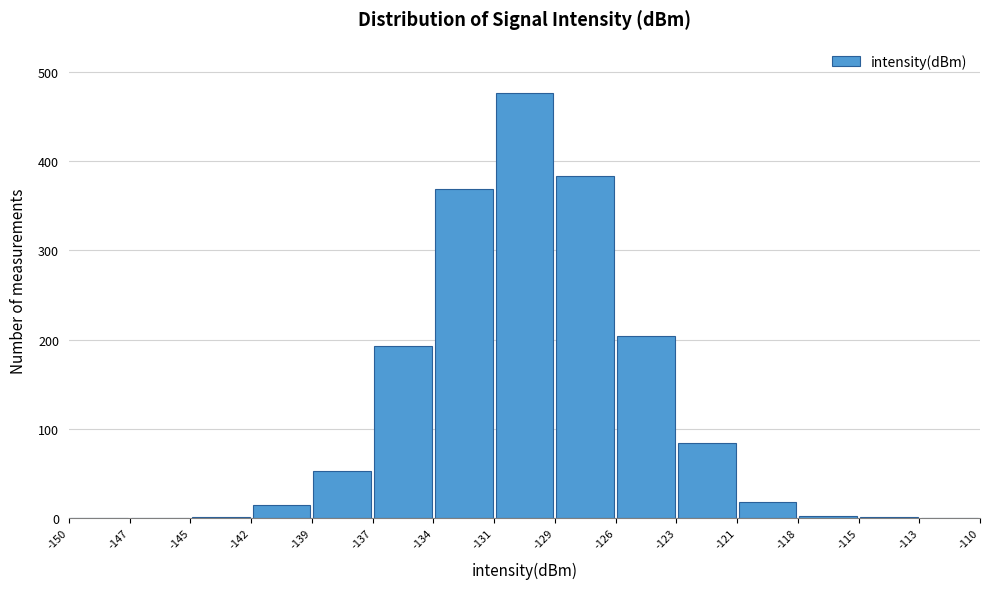

Reading left to right, transcribe this chart: for each bar, give the range it covers on the x-axis and its height. The values are not printed on the chart, so give them approximately, as read against the axis.

-150 to -147: 0
-147 to -145: 0
-145 to -142: under 10
-142 to -139: 20
-139 to -137: 50
-137 to -134: 190
-134 to -131: 370
-131 to -129: 480
-129 to -126: 380
-126 to -123: 200
-123 to -121: 80
-121 to -118: 20
-118 to -115: under 10
-115 to -113: under 10
-113 to -110: 0